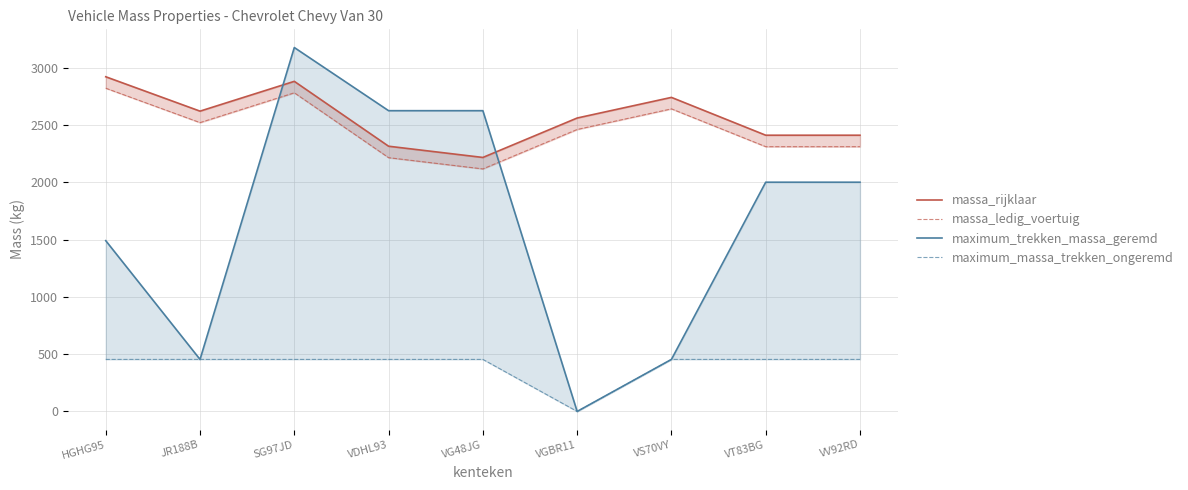

Does the chart display data point markers on the line(s)?

No